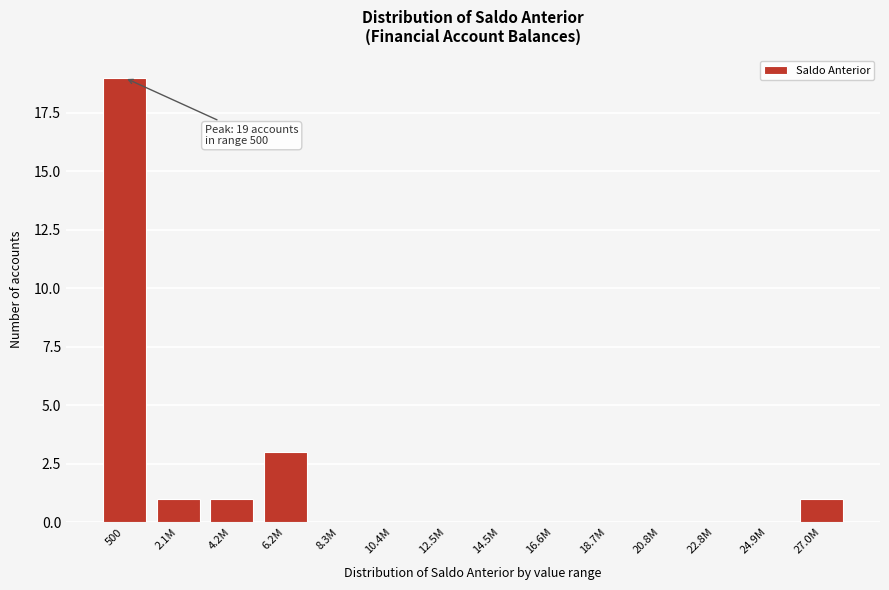

Reading left to right, extract all data points from this chart.

500=19	2.1M=1	4.2M=1	6.2M=3	8.3M=0	10.4M=0	12.5M=0	14.5M=0	16.6M=0	18.7M=0	20.8M=0	22.8M=0	24.9M=0	27.0M=1